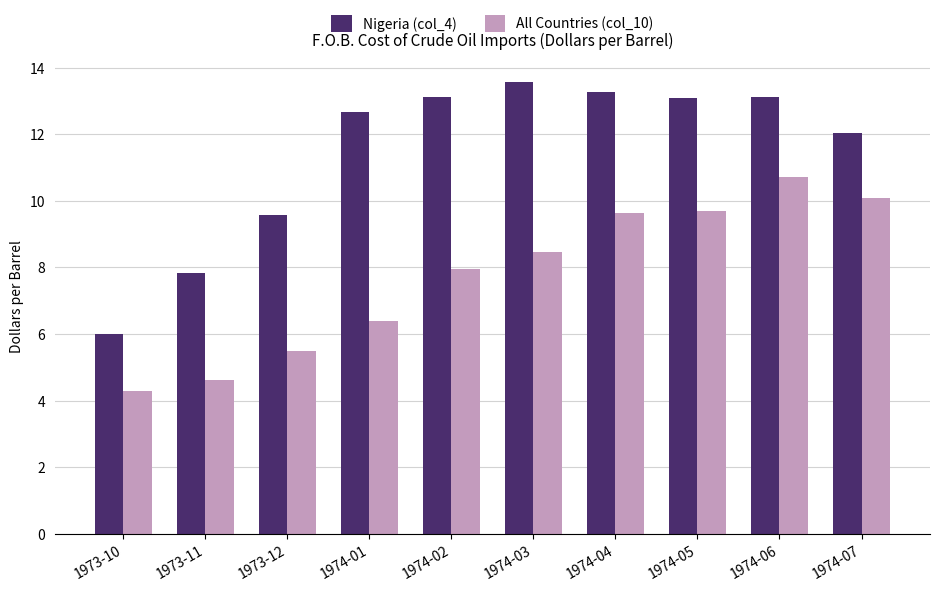

Are the bars horizontal?

No